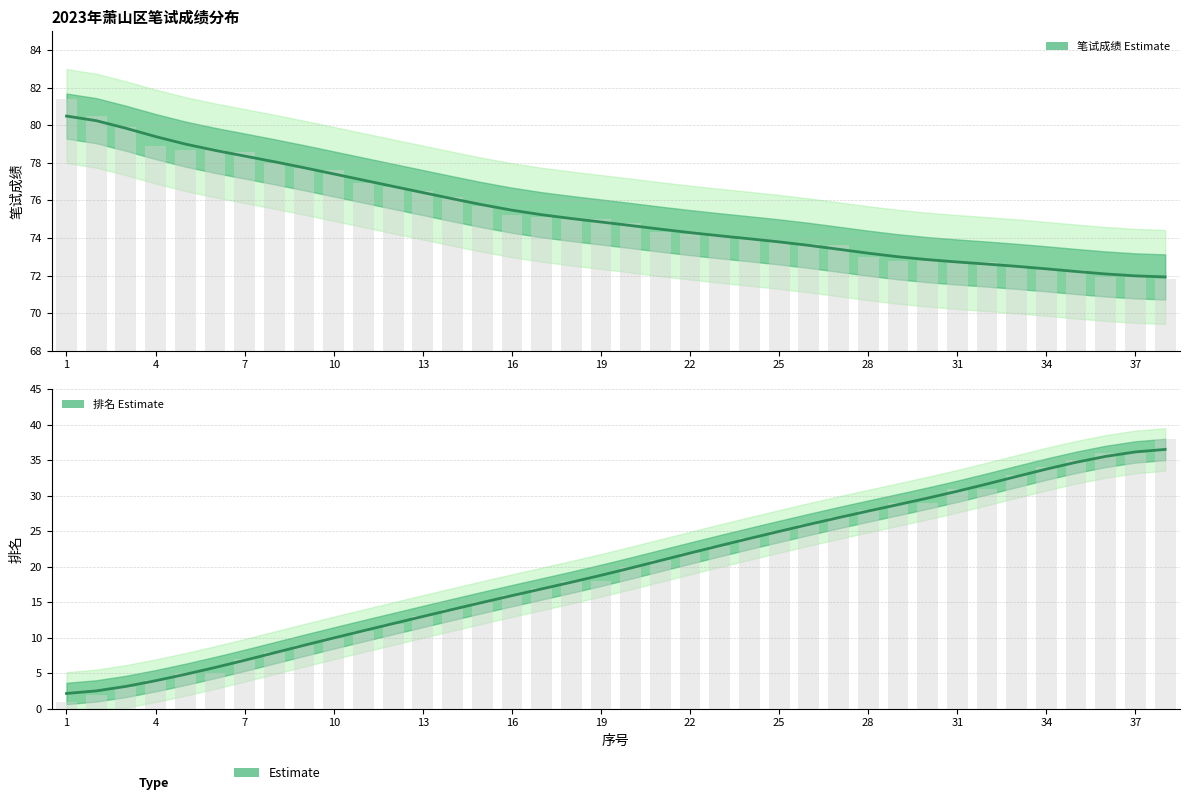

Which series has the widest spread of values?

排名 (Estimate)